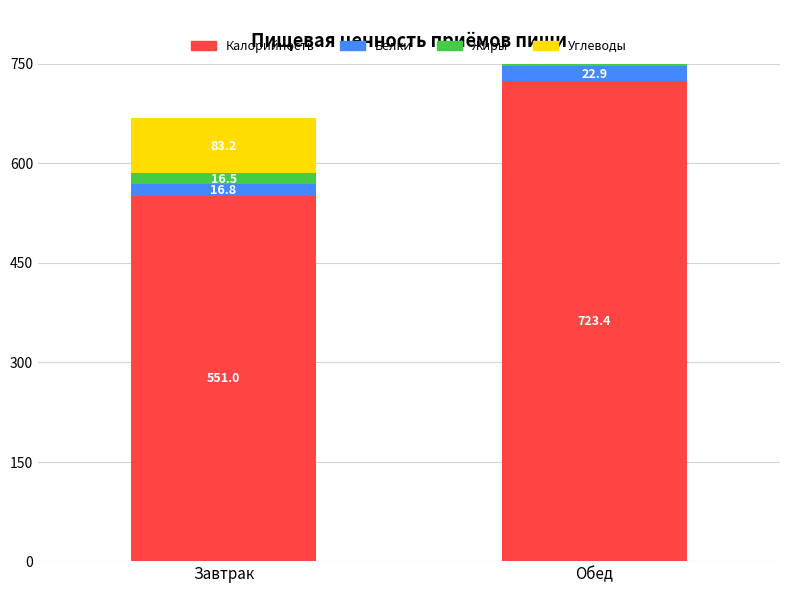

Between Завтрак and Обед, which series saw the biggest shift?

Калорийность